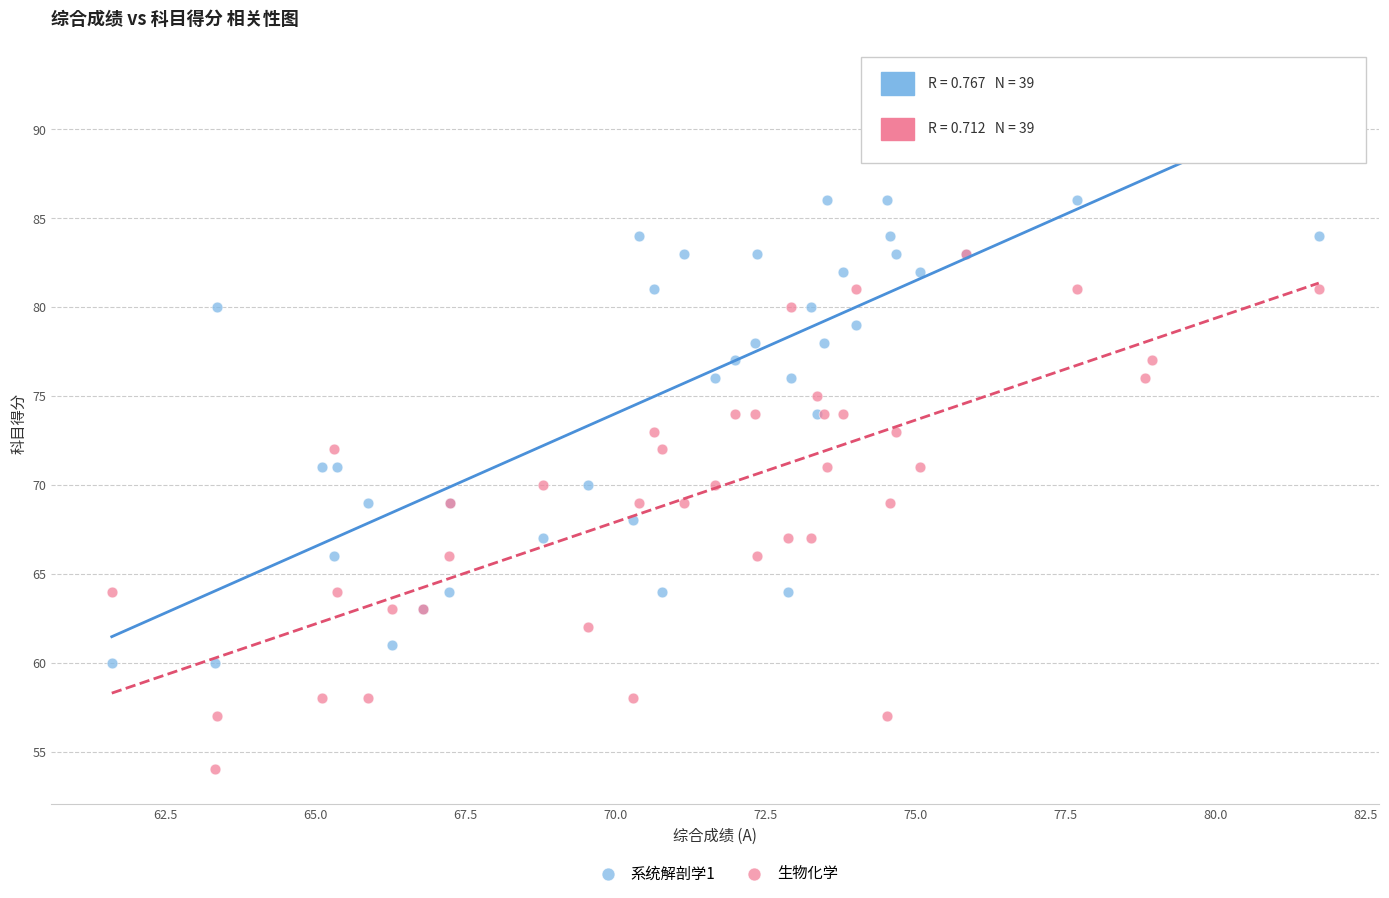

Which series has the largest Y range (max minus min)?

系统解剖学1